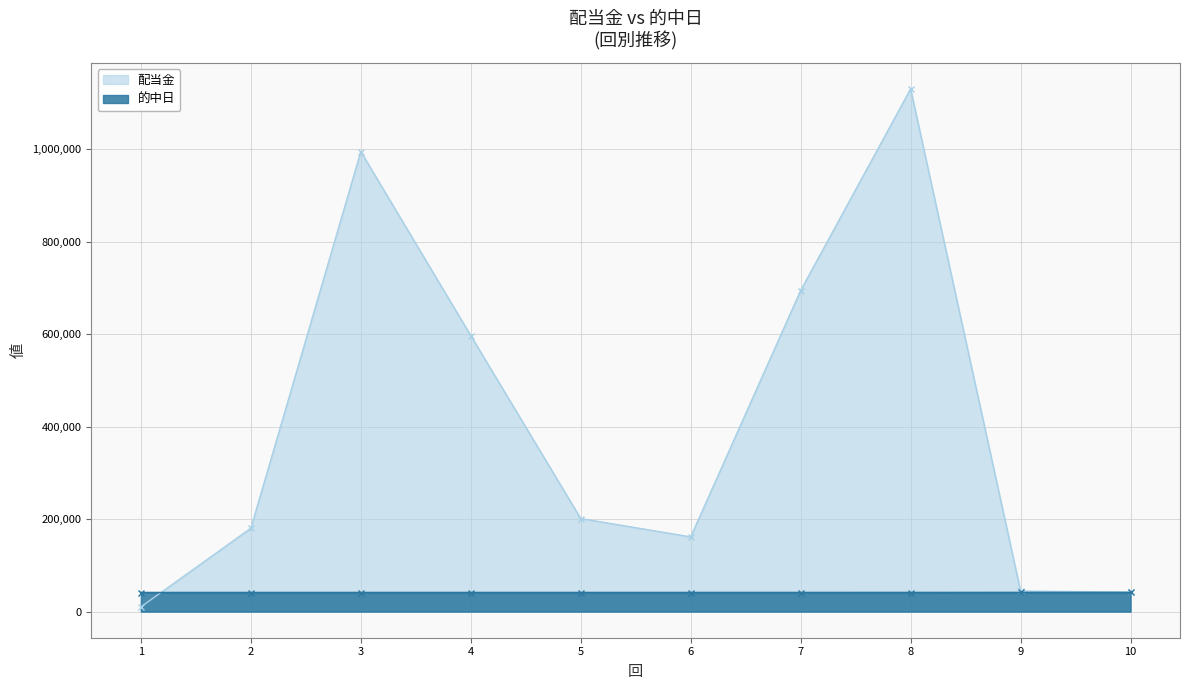

Rank the series by their average value, from highest to lowest.

配当金, 的中日